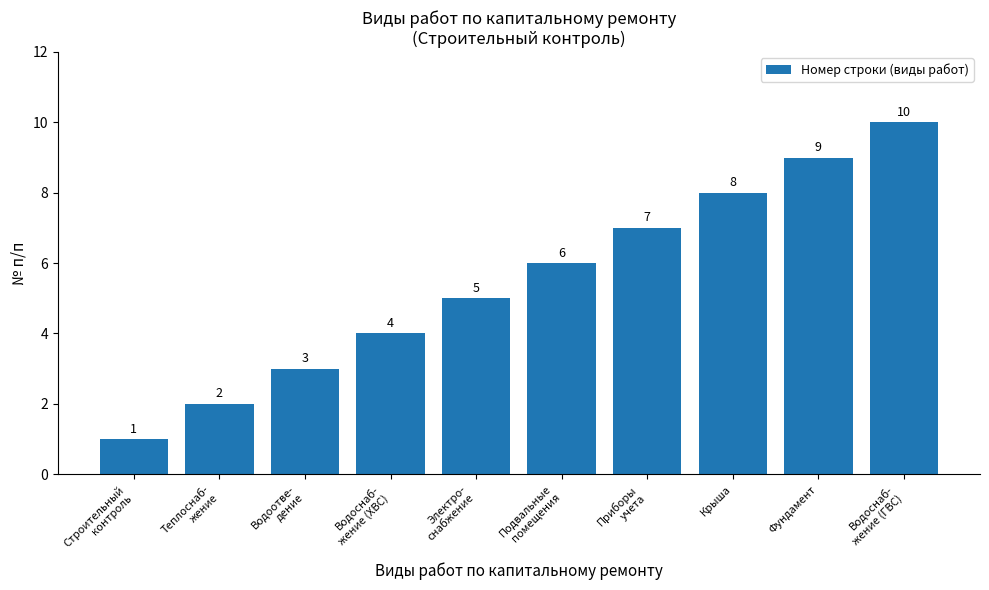

At which category does the chart reach its minimum across all series?

Строительный
контроль